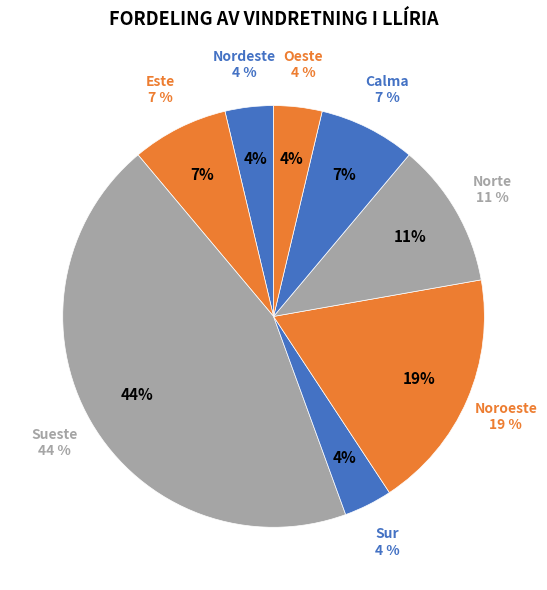

To the nearest percent, what is the average slice percentage?

12%